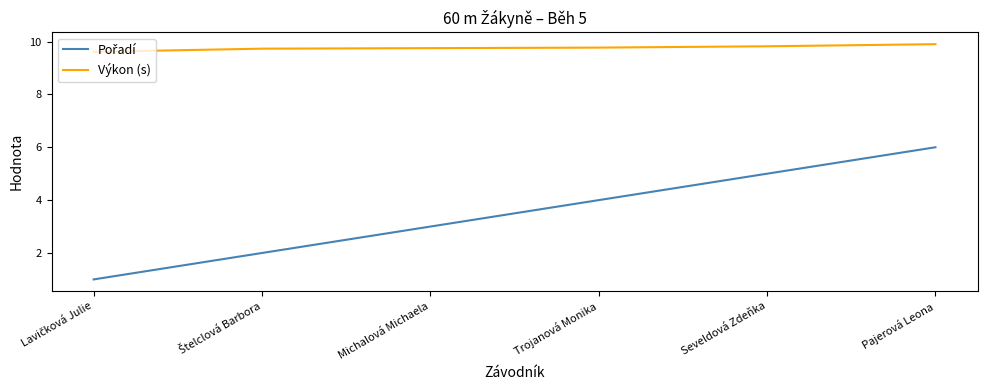

The Výkon (s) series shows 16.8 at Trojanová Monika. True or false?

False